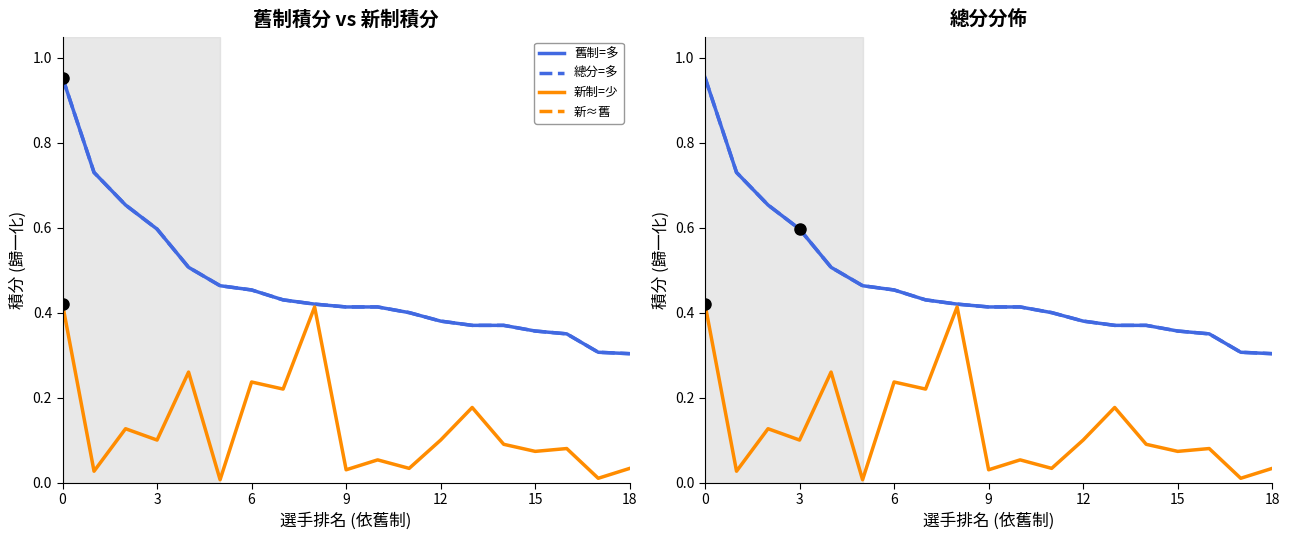

Between 15 and 17, which is larger?

15